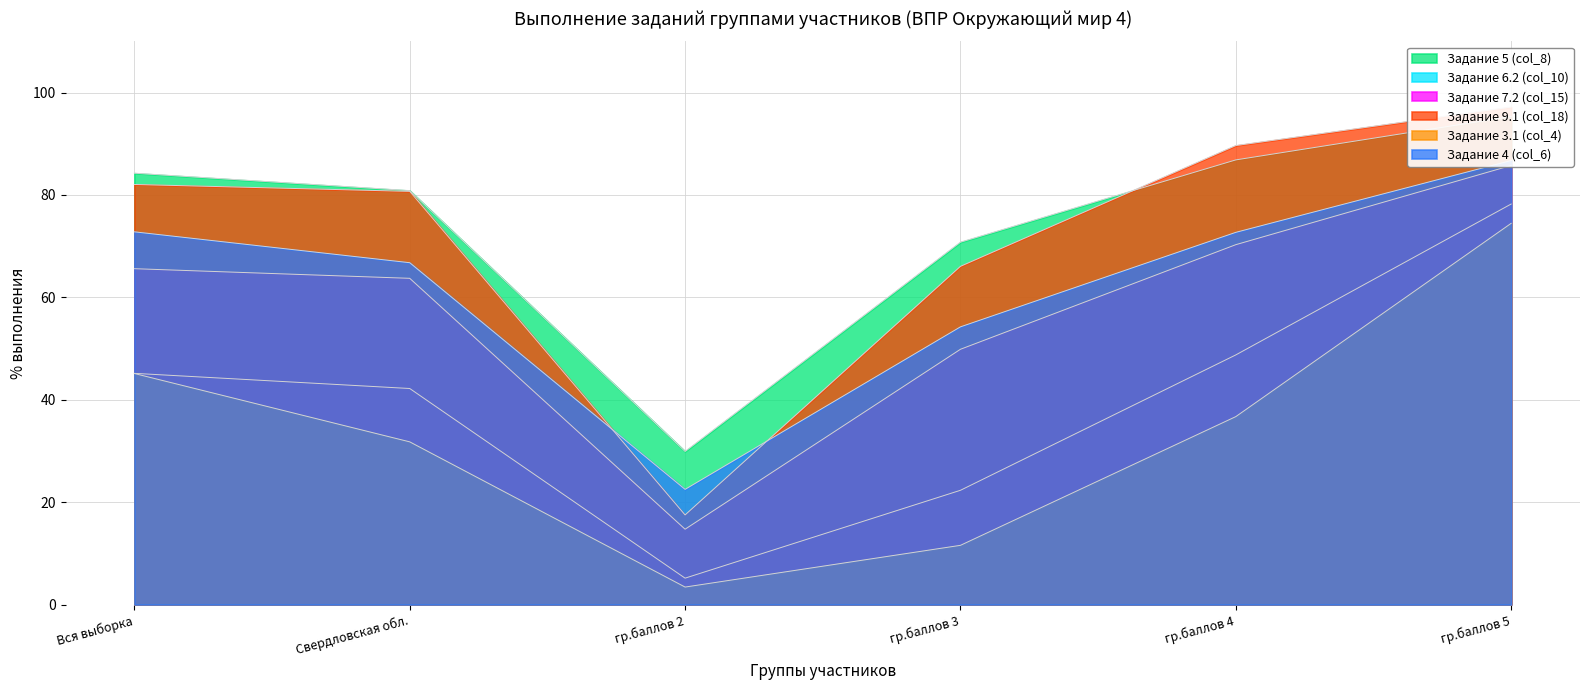

What is the sum of all Задание 7.2 (col_15) values?

349.9